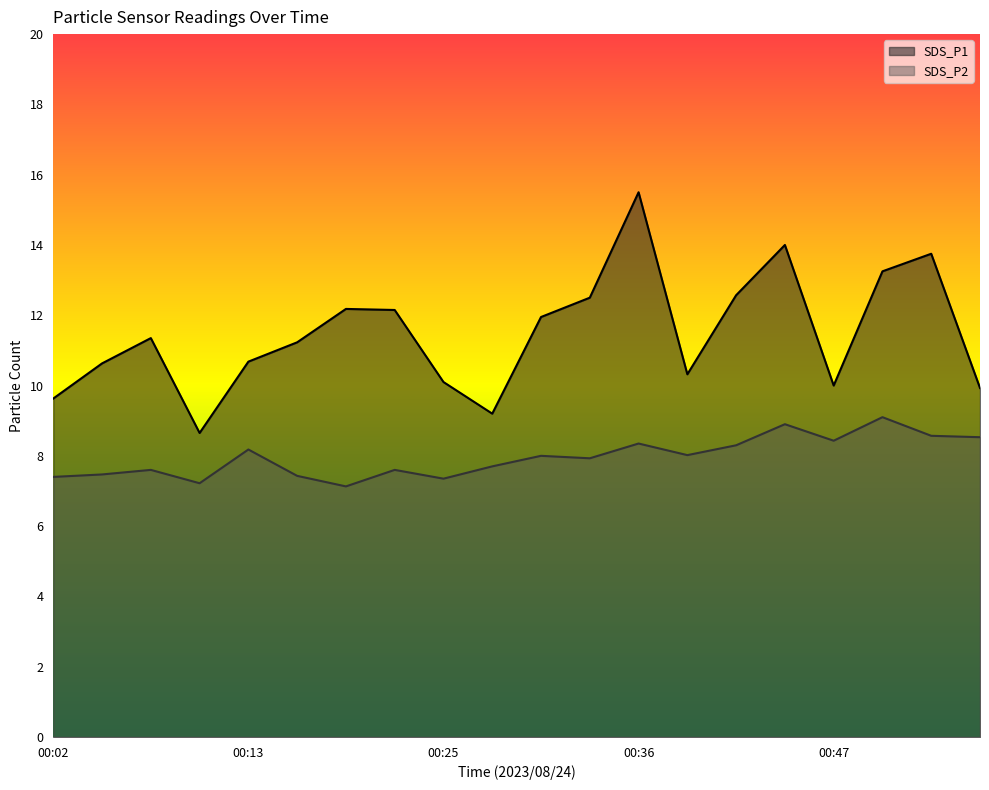

True or false: SDS_P2 and SDS_P1 intersect in this chart.

False